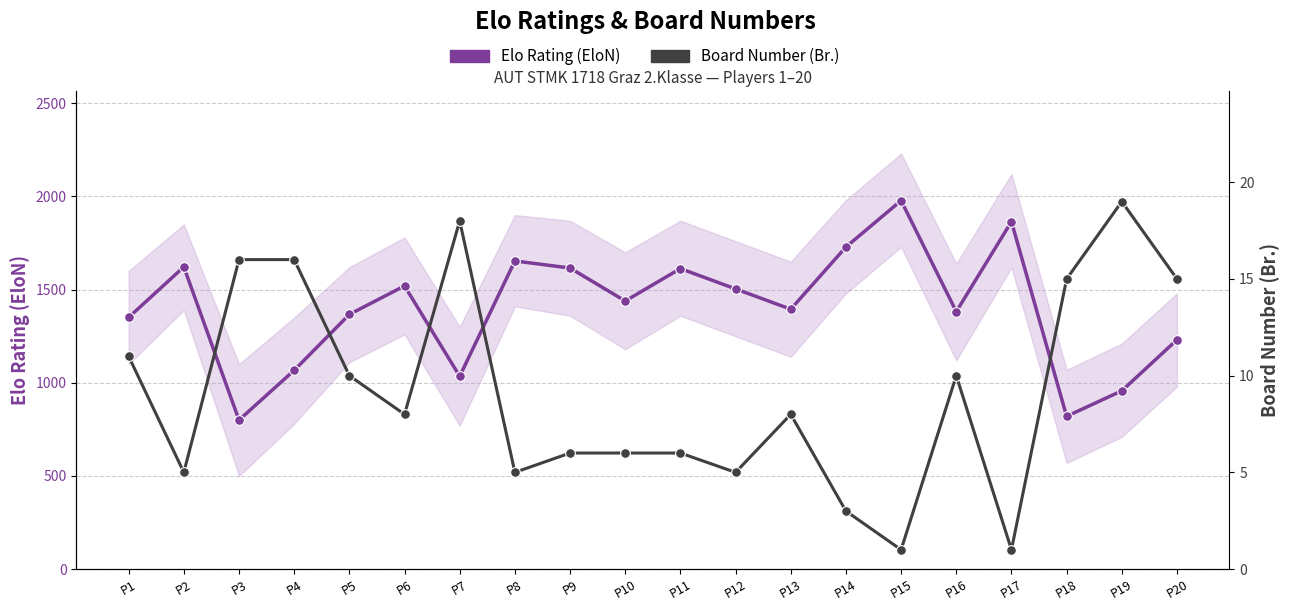

Reading left to right, transcribe all the data shown in this chart.

Elo Rating (EloN): P1=1351	P2=1622	P3=800	P4=1067	P5=1367	P6=1520	P7=1035	P8=1654	P9=1616	P10=1439	P11=1613	P12=1504	P13=1395	P14=1729	P15=1978	P16=1382	P17=1865	P18=820	P19=957	P20=1231
Board Number (Br.): P1=11	P2=5	P3=16	P4=16	P5=10	P6=8	P7=18	P8=5	P9=6	P10=6	P11=6	P12=5	P13=8	P14=3	P15=1	P16=10	P17=1	P18=15	P19=19	P20=15